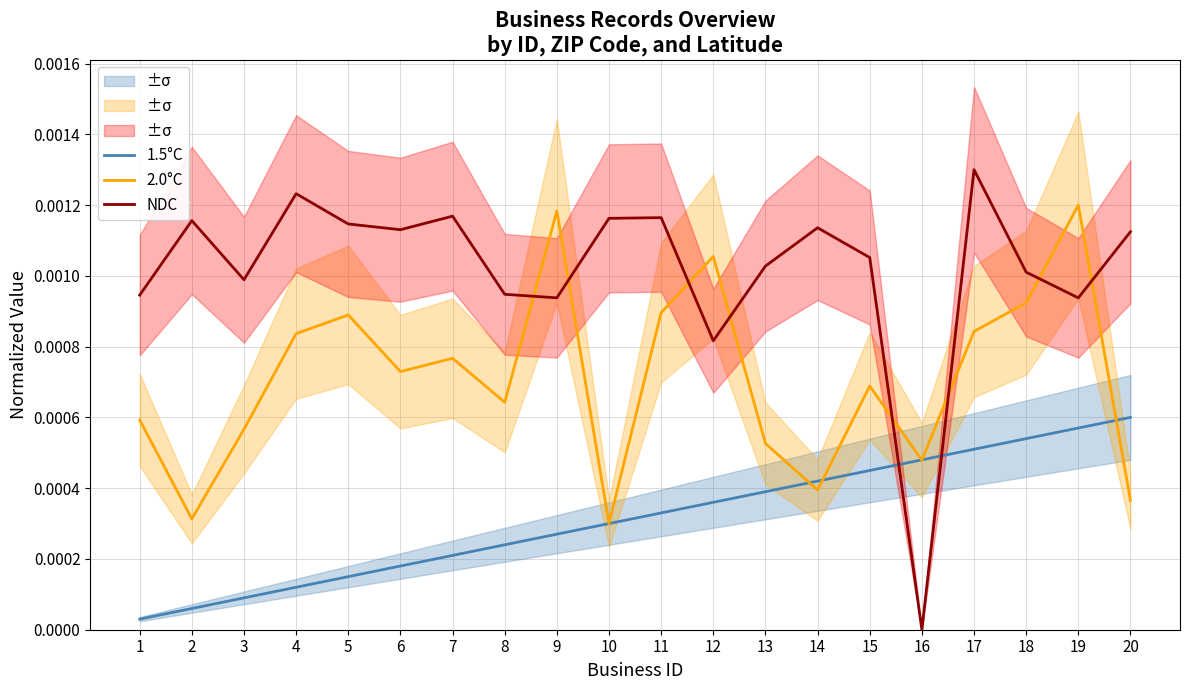

Where is 2.0°C nearest to the value 0?

10